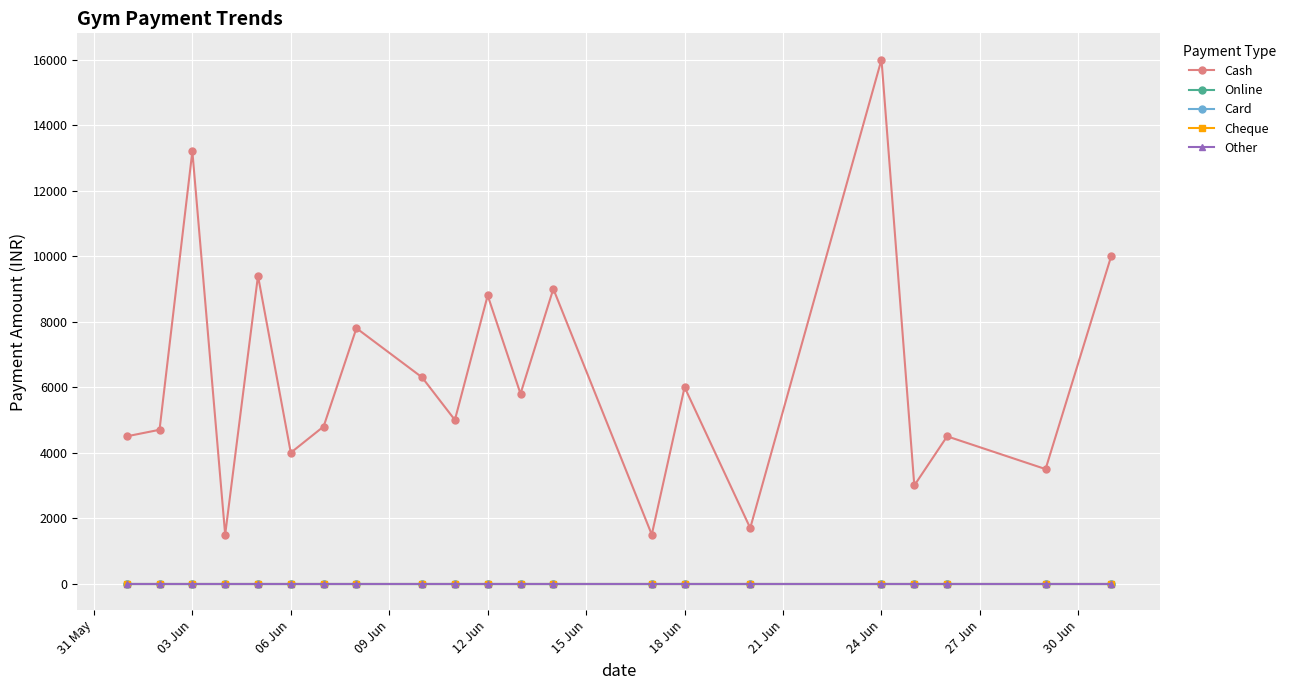

Is this an area chart (filled region under the line)?

No